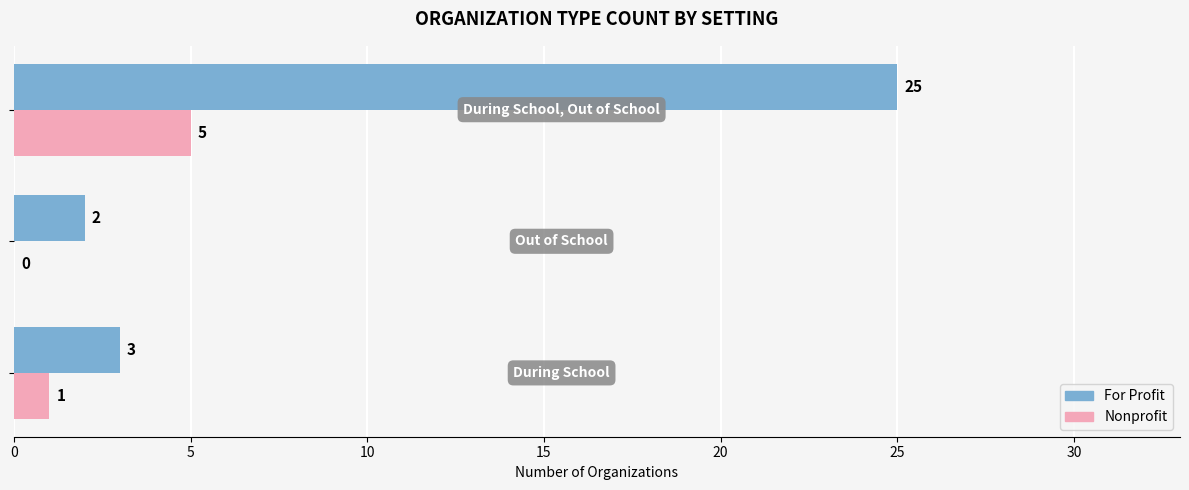

What is the sum of all For Profit values?

30